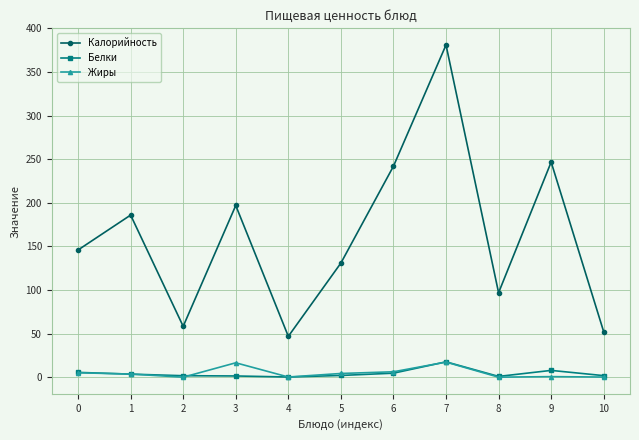

At which category is the sum across all series the highest?

7